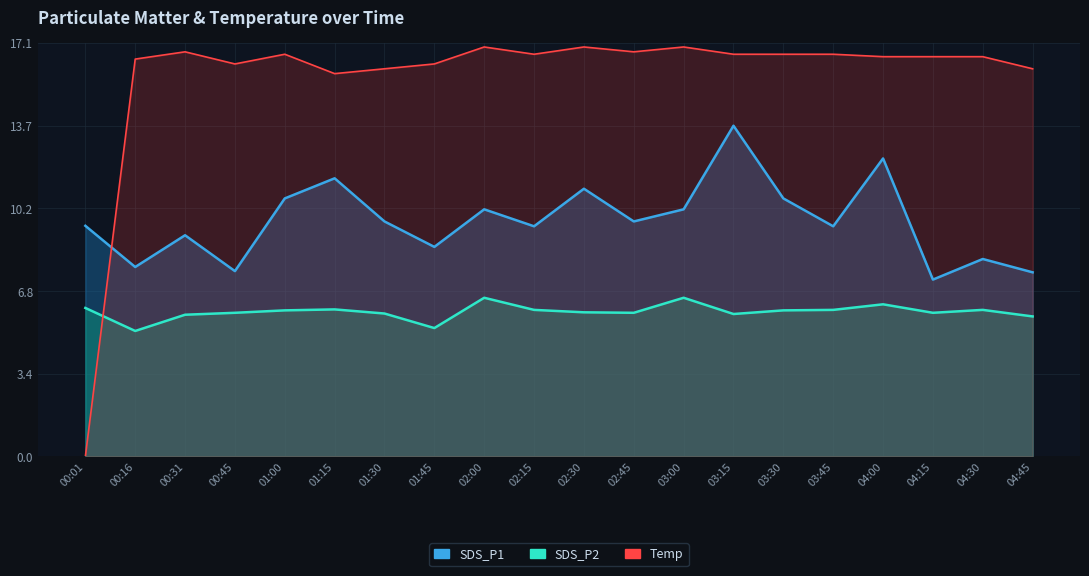

What is the maximum value for SDS_P2?

6.5